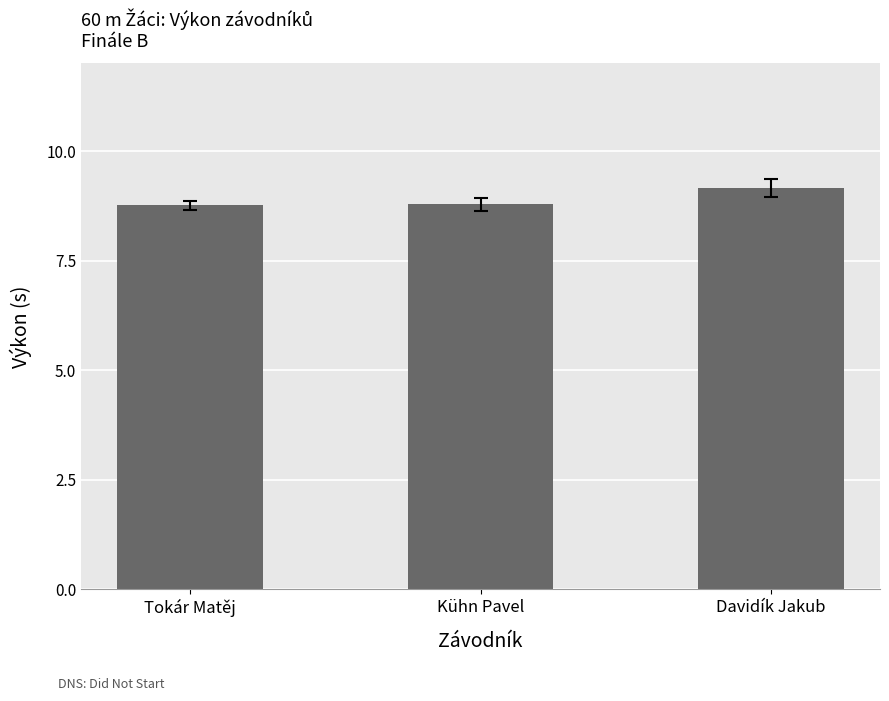

How many categories are shown in the chart?

3